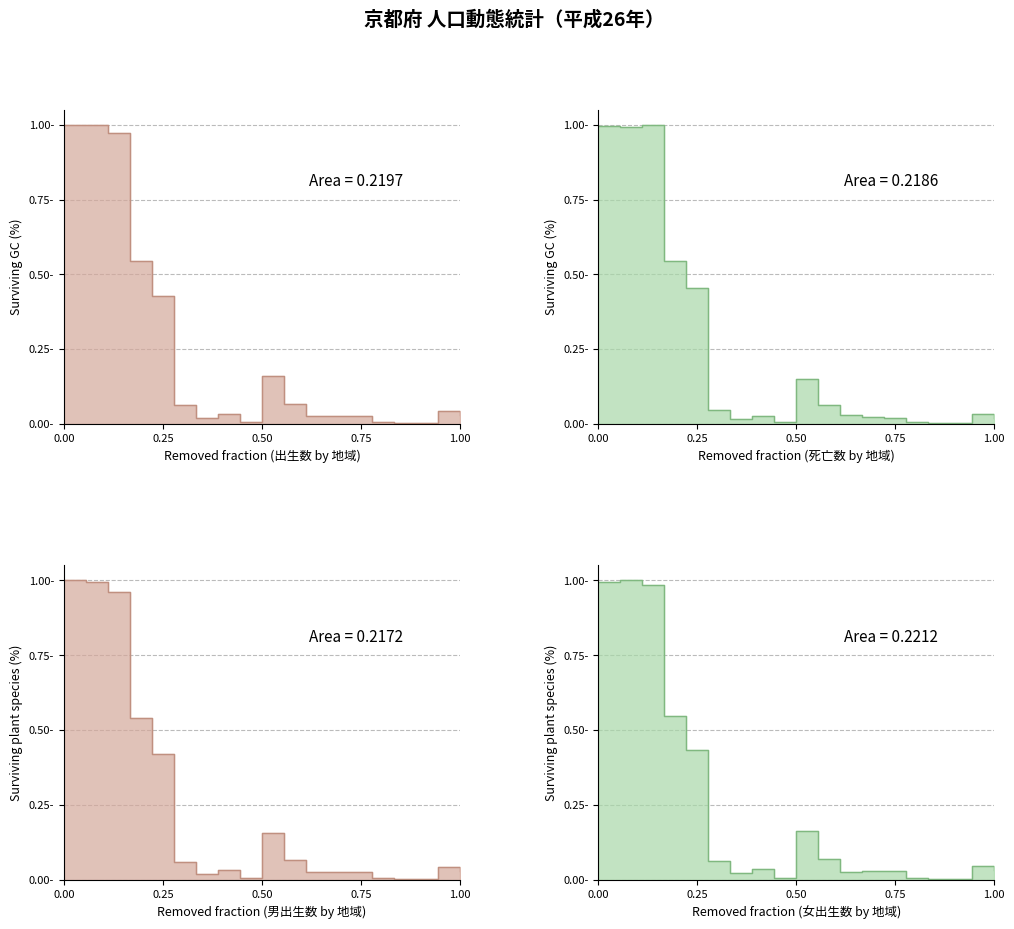

True or false: 女_出生 has a value of 0.9 at 京都市.

False